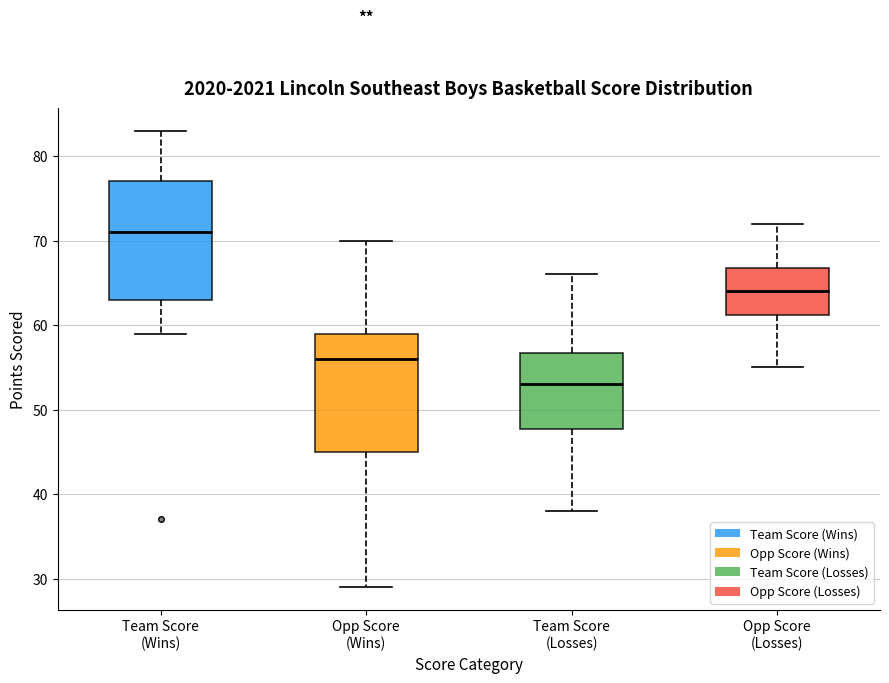

Which box's median line is the lowest?

Team Score (Losses)